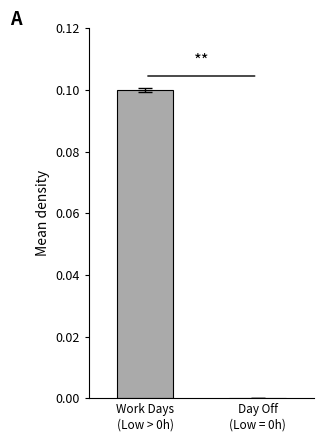

Reading left to right, list all the values displayed in this chart.

0.1	0.0